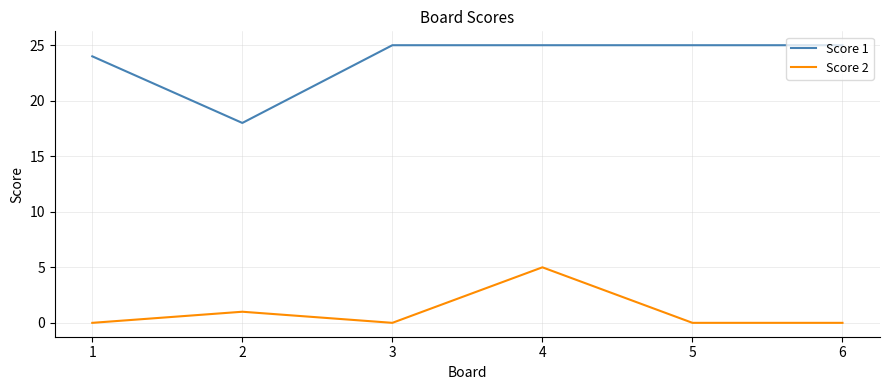

What is the difference between the maximum and second lowest values in the Score 1 series?

1